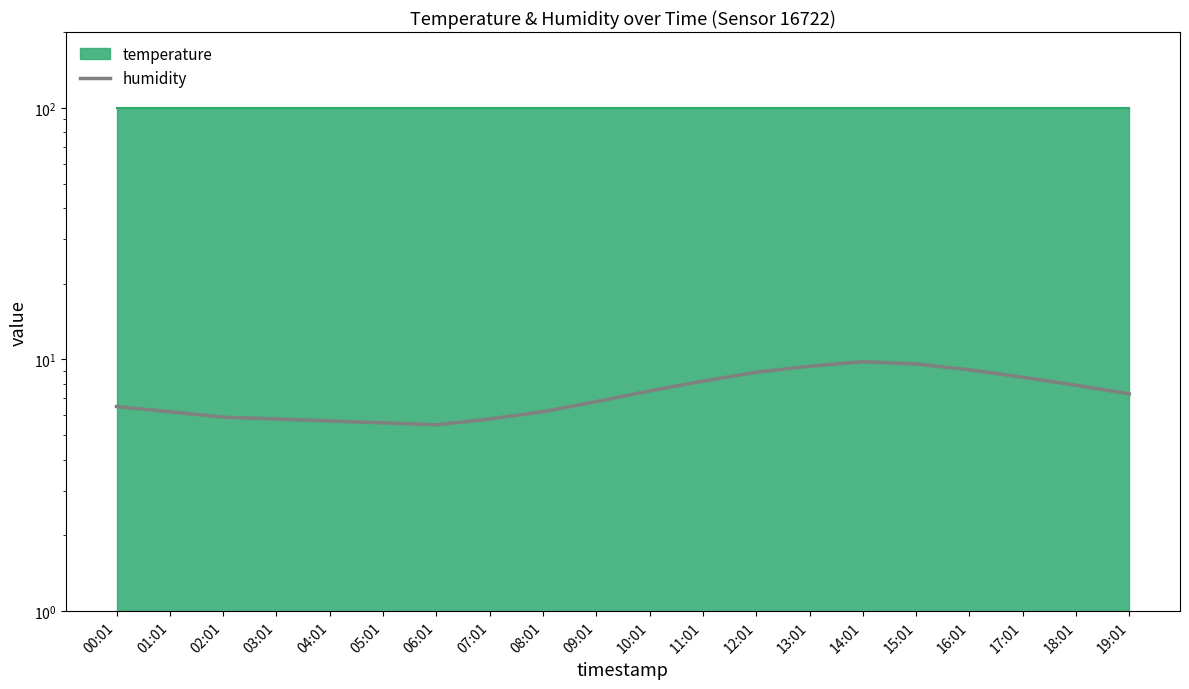

Rank the categories by value from lowest to highest.

06:01, 05:01, 04:01, 03:01, 07:01, 02:01, 01:01, 08:01, 00:01, 09:01, 19:01, 10:01, 18:01, 11:01, 17:01, 12:01, 16:01, 13:01, 15:01, 14:01